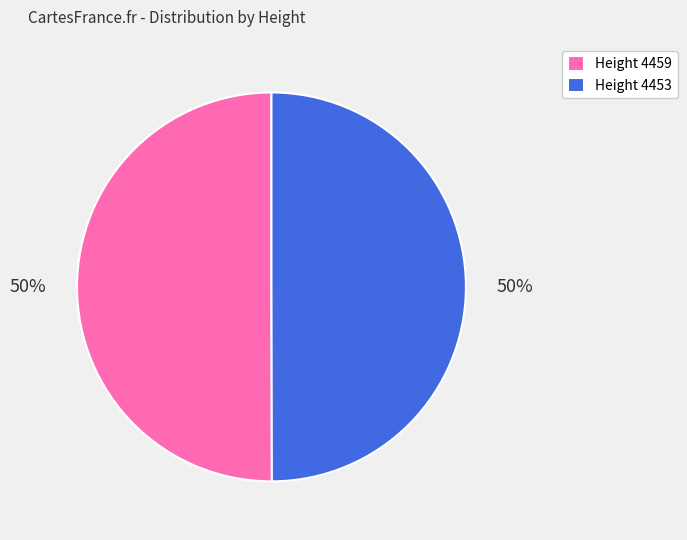

True or false: Height 4459 accounts for 38% of the total.

False